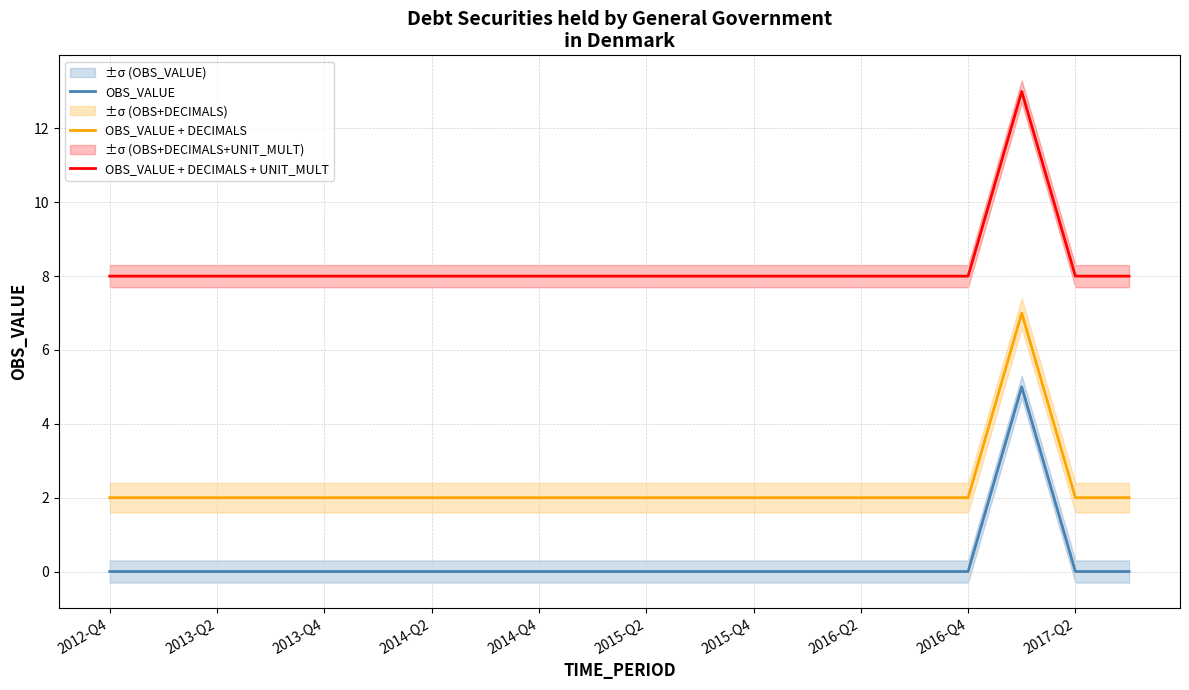

At which category is the sum across all series the highest?

17